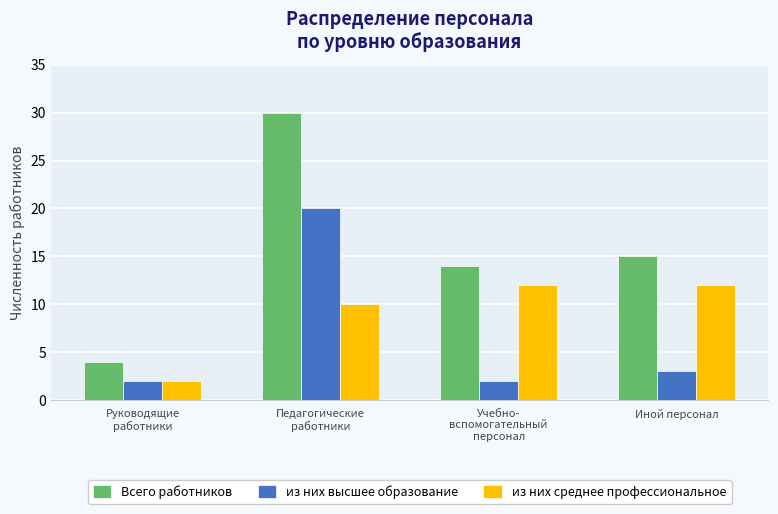

Reading right to left, extract all data points from this chart.

Всего работников: 15	14	30	4
из них высшее образование: 3	2	20	2
из них среднее профессиональное: 12	12	10	2